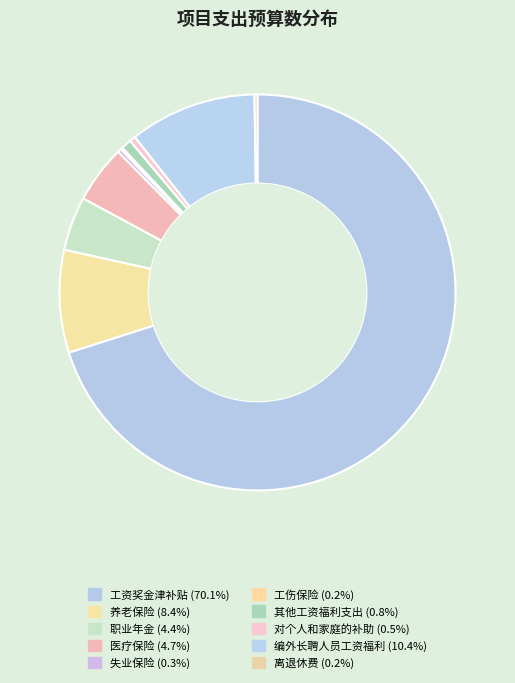

Between 对个人和家庭的补助 and 养老保险, which is larger?

养老保险